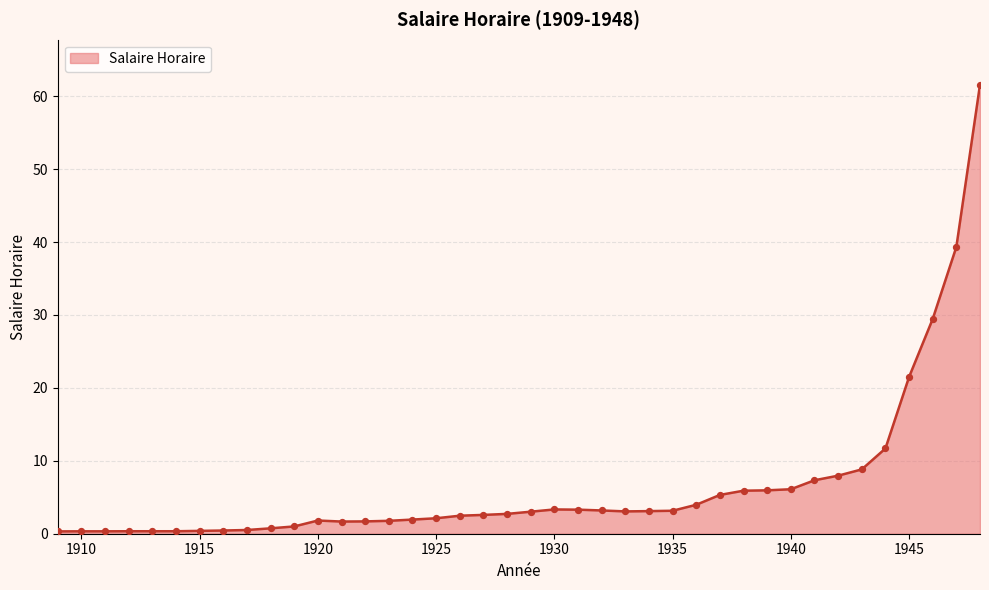

What is the greatest value displayed?

61.6